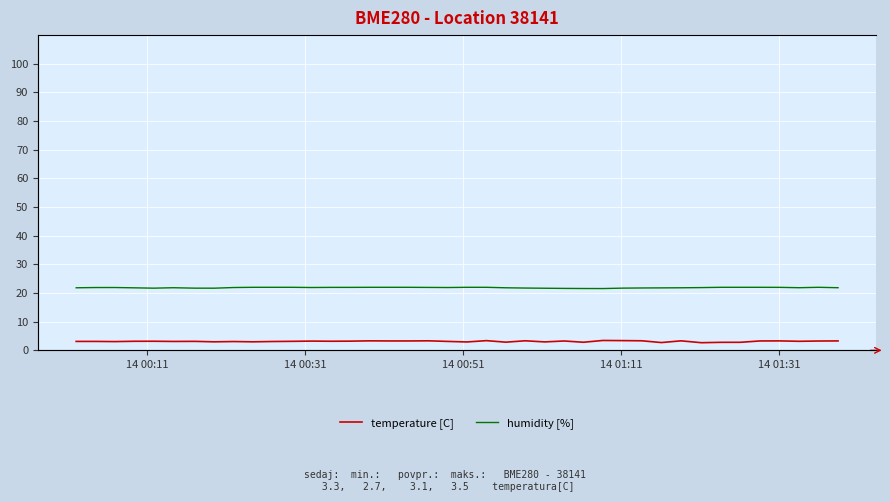

What is the maximum value for temperature [C]?

3.5